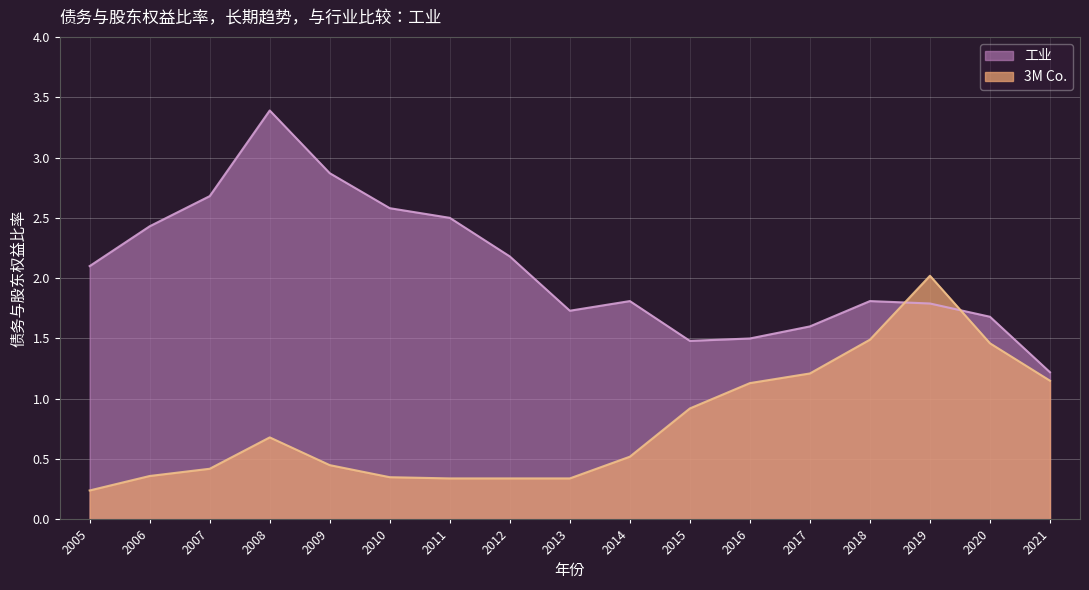

Which has a higher value, 2017 or 2019?

2019